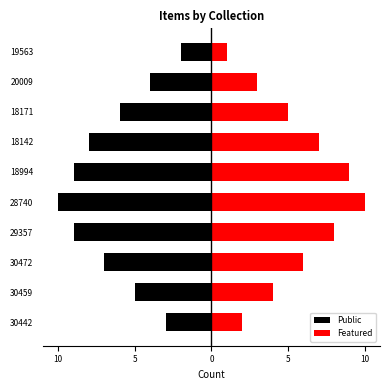

What are all the series names shown in the legend?

Public, Featured